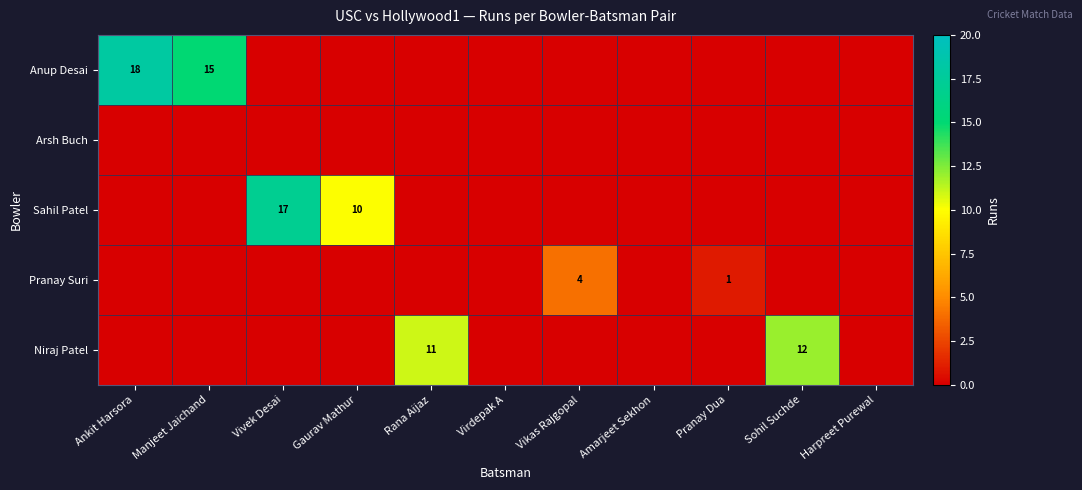

At which label does Niraj Patel reach its peak?

Sohil Suchde